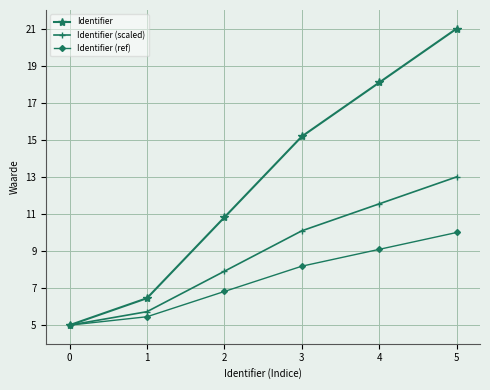

List the series in order of their overall mean, highest first.

Identifier, Identifier (scaled), Identifier (ref)